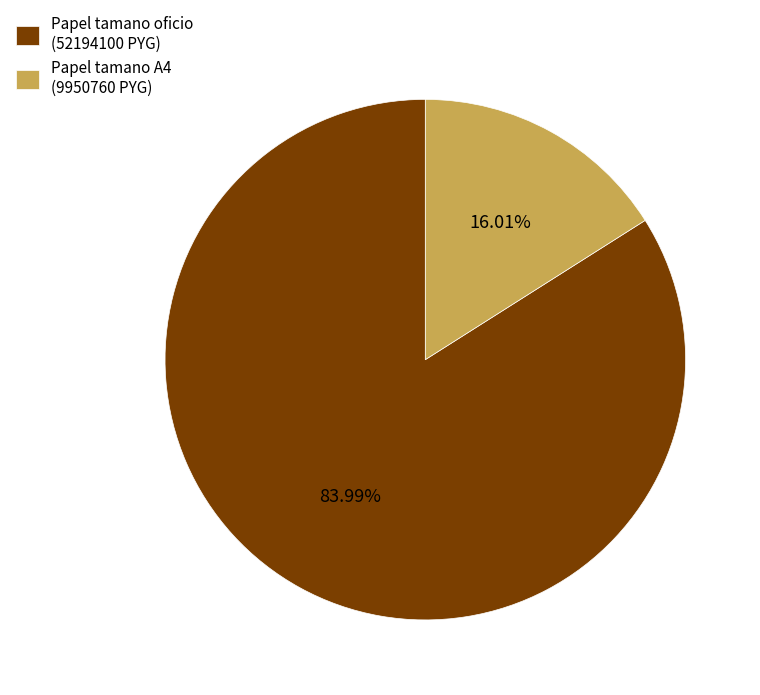

Is the sum of Papel tamano A4 (9950760 PYG) and Papel tamano oficio (52194100 PYG) greater than half?

Yes